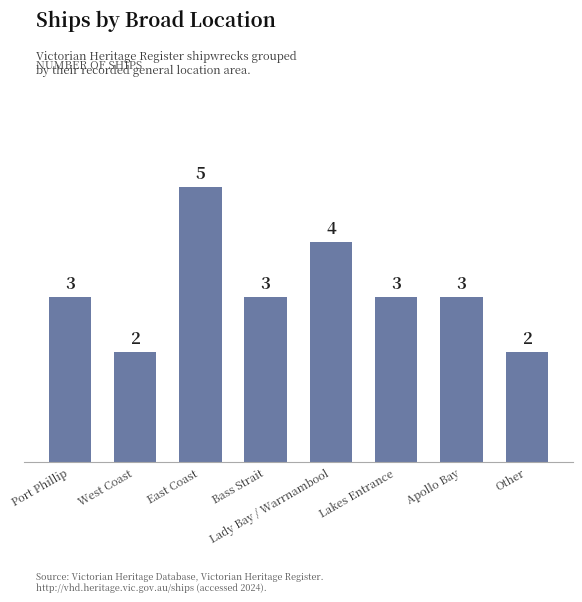

Reading left to right, list all the values displayed in this chart.

3	2	5	3	4	3	3	2